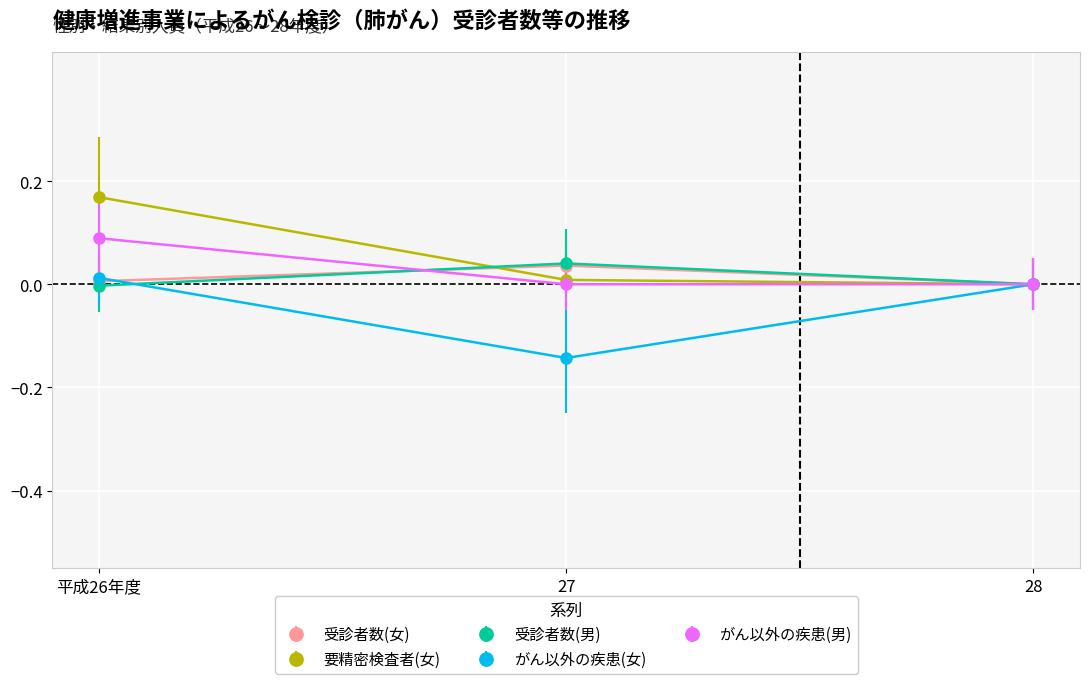

What is the label of the 1st point from the left?

平成26年度